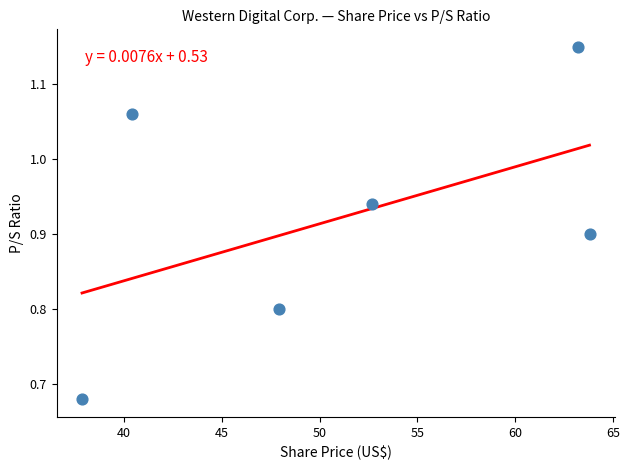

What is the range of Y values (max minus min)?

0.5